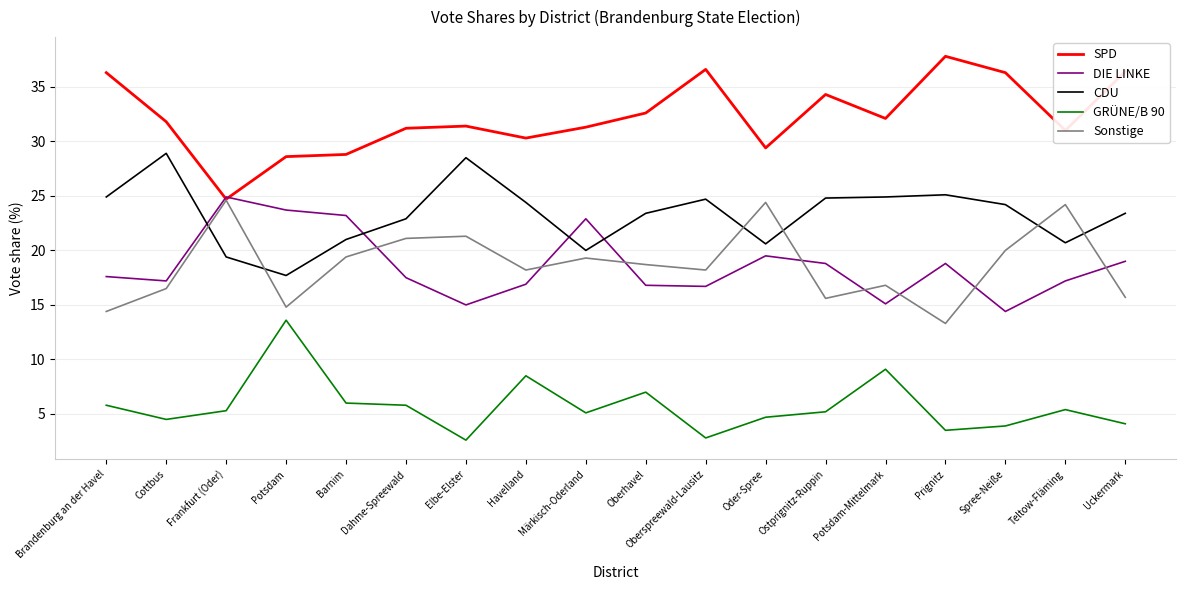

In Sonstige, how many points are lower than both neighbors (excluding endpoints)?

5